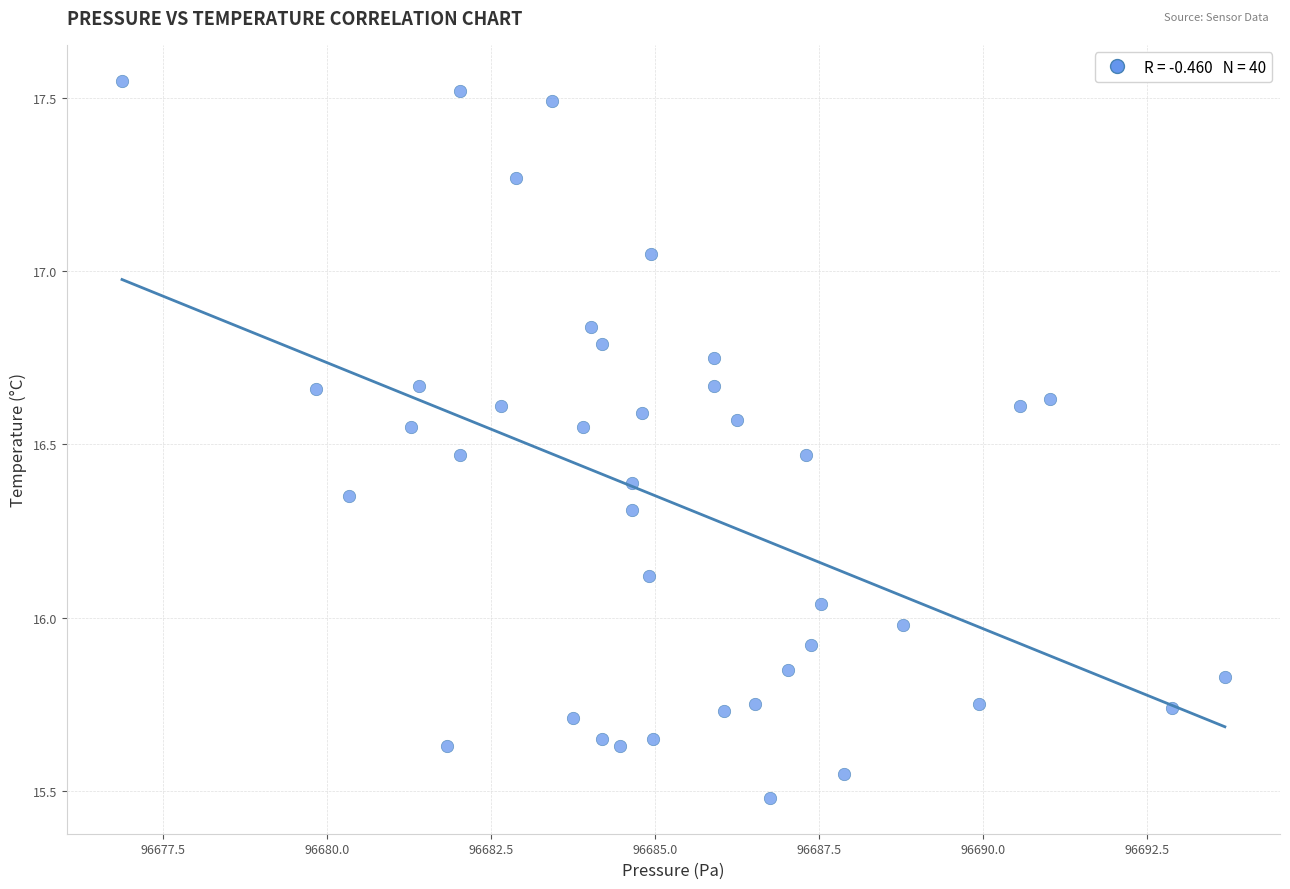

What is the range of Y values (max minus min)?

2.1